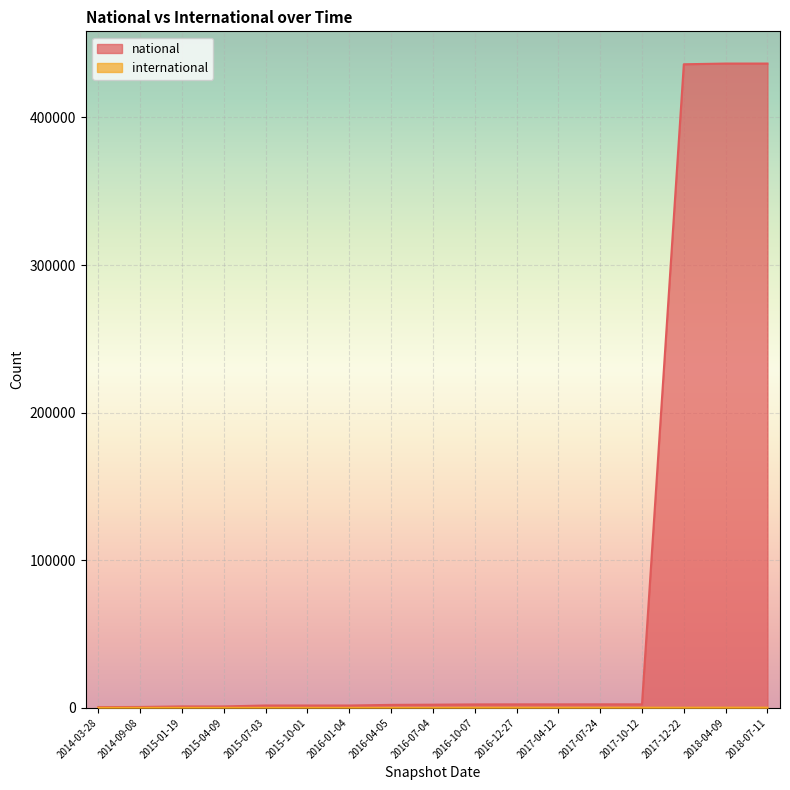

What is the greatest value displayed?

436470